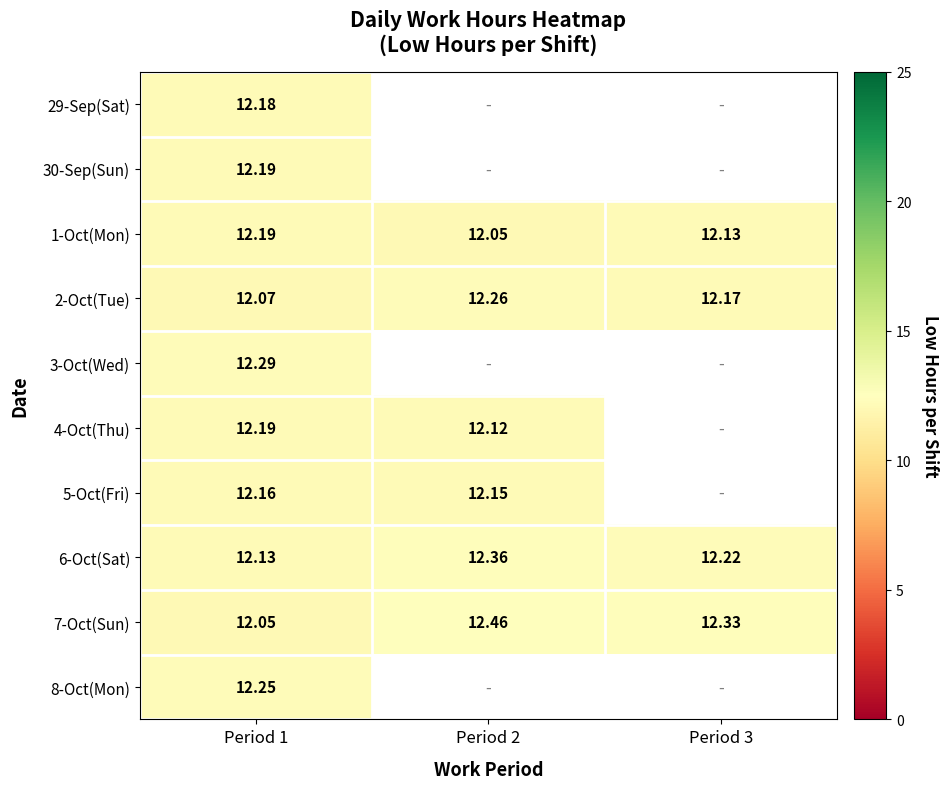

Is the value of 2-Oct(Tue) at Period 2 greater than the value of 8-Oct(Mon) at Period 1?

Yes